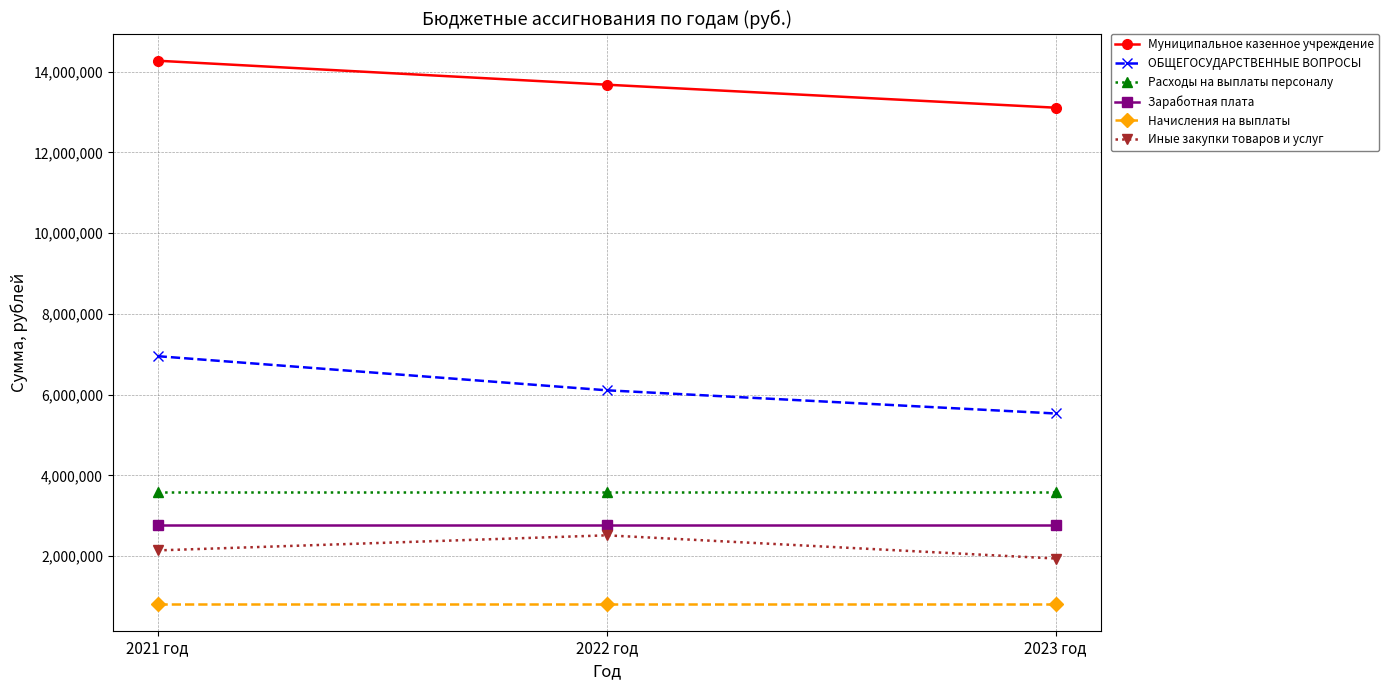

Which series has the widest spread of values?

ОБЩЕГОСУДАРСТВЕННЫЕ ВОПРОСЫ